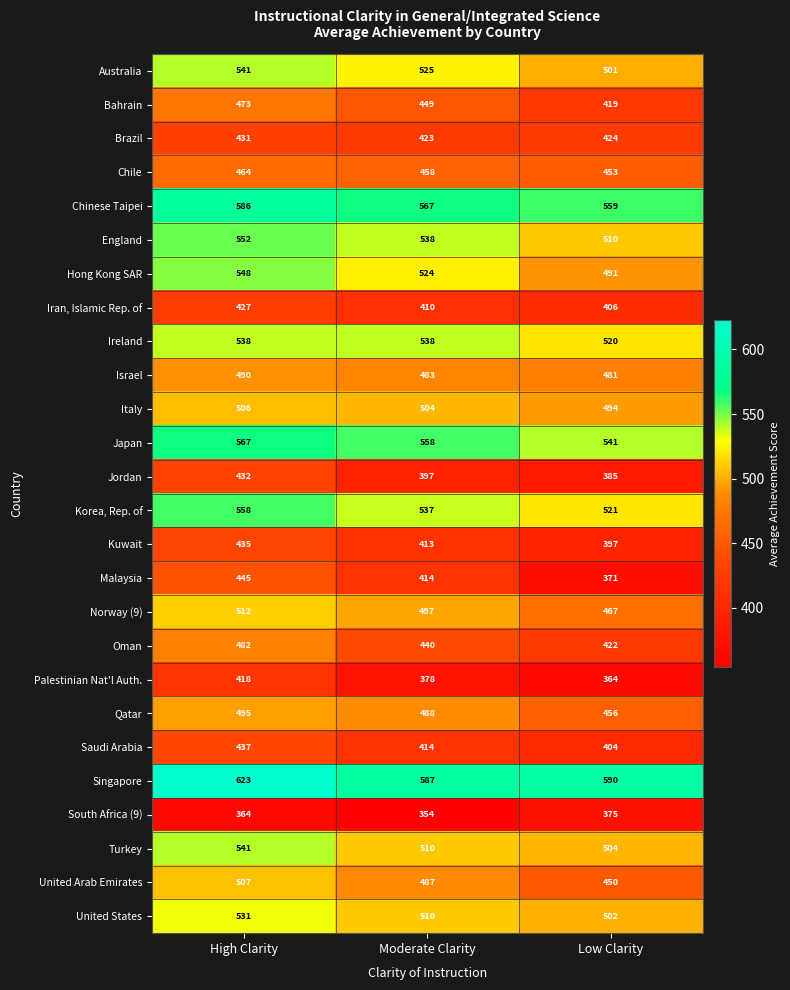

The value of Malaysia at Low Clarity is 624. True or false?

False